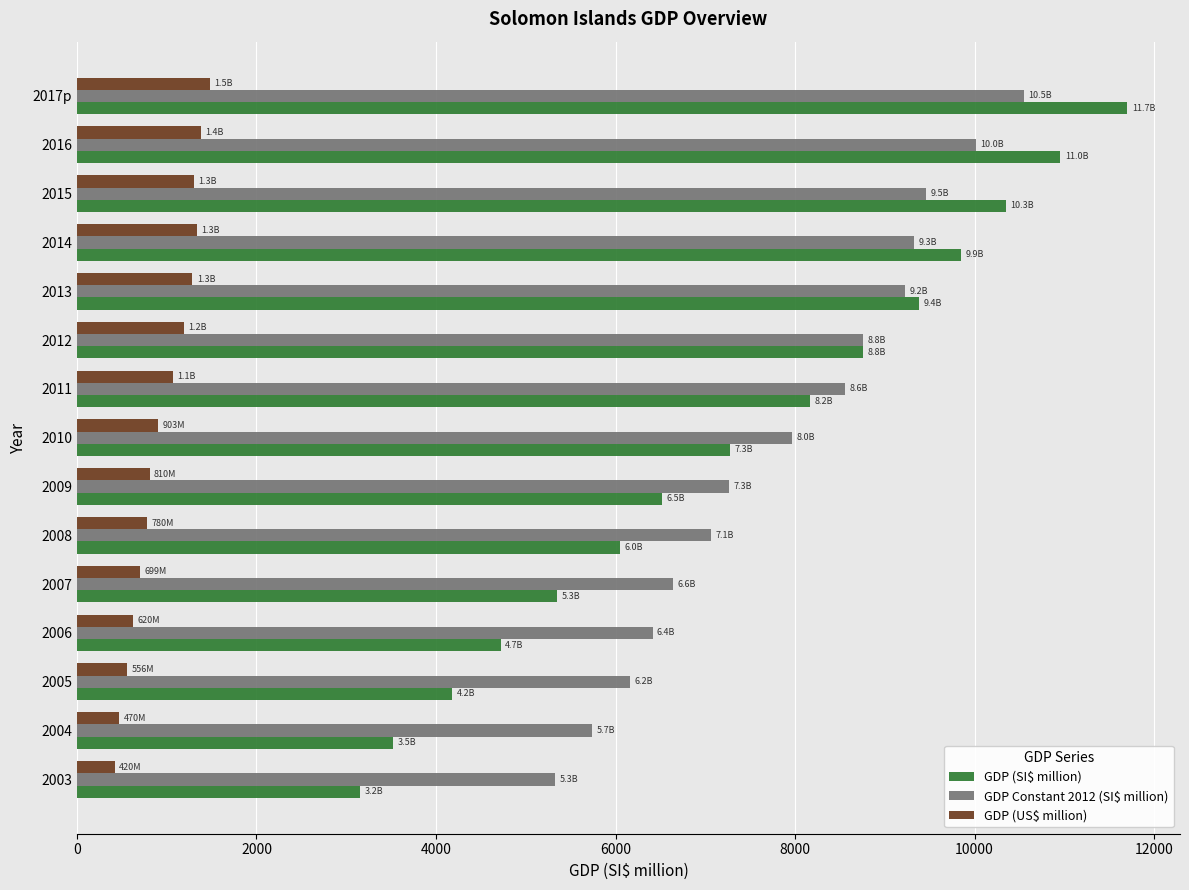

Rank the series by their maximum value, from highest to lowest.

GDP (SI$ million), GDP Constant 2012 (SI$ million), GDP (US$ million)